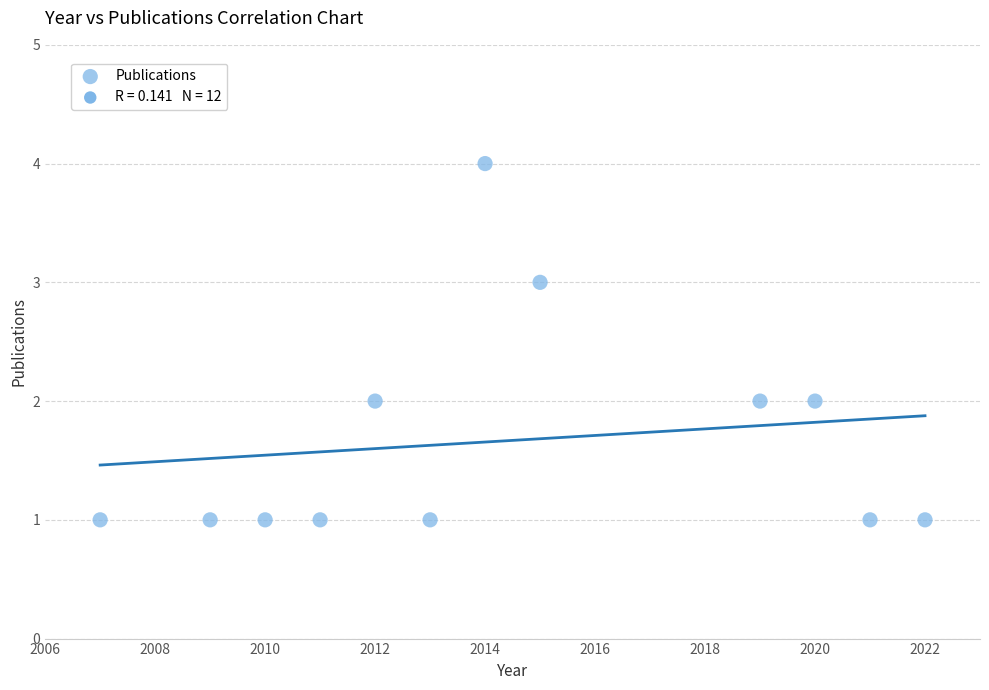

What is the range of X values (max minus min)?

15